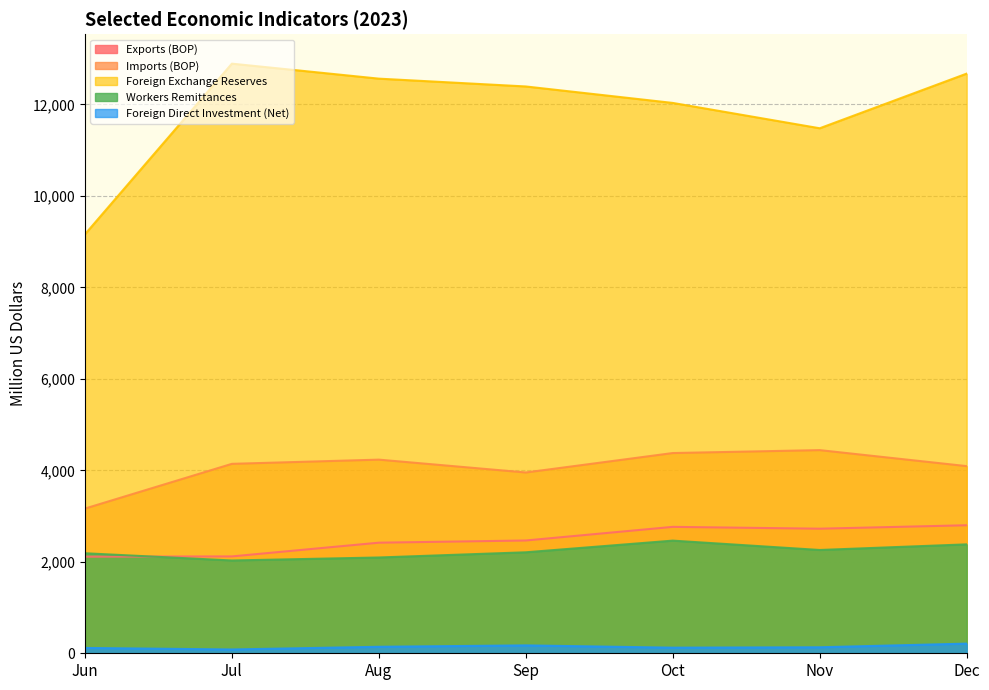

What is the average value of the Foreign Direct Investment (Net) series?

139.9